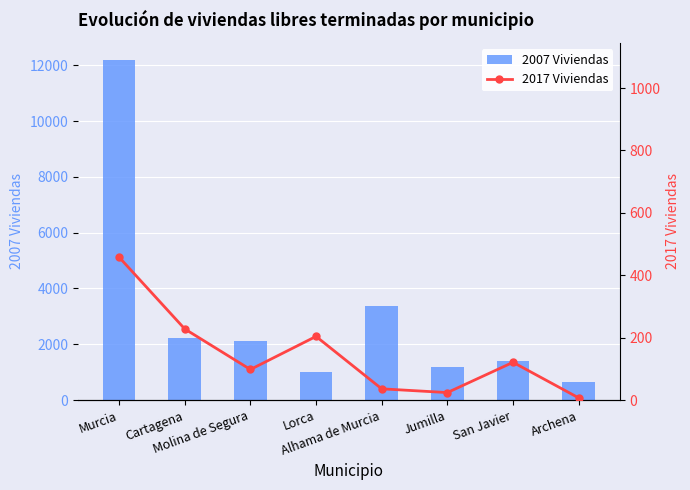

Between Murcia and Alhama de Murcia, which series saw the biggest shift?

2007 Viviendas